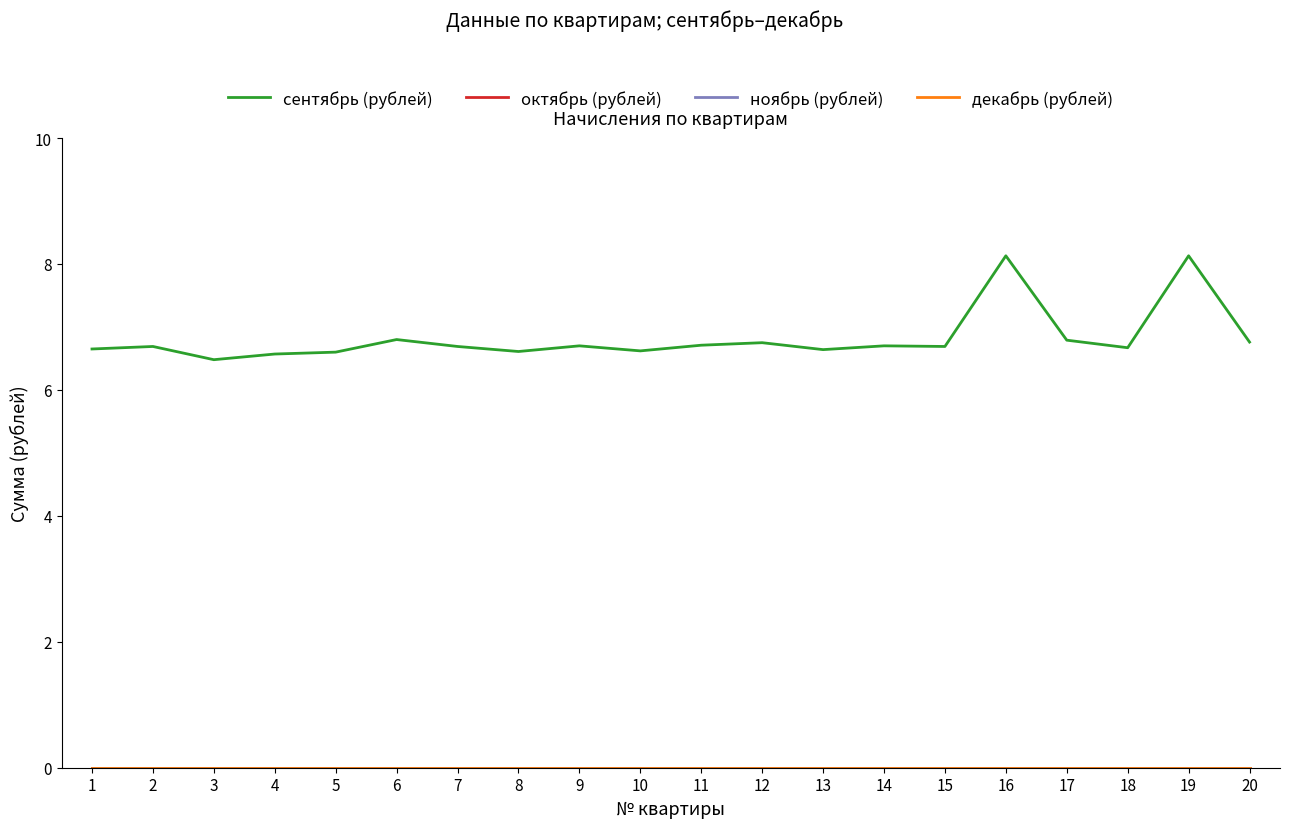

What is the total value across all series at 8?

6.6